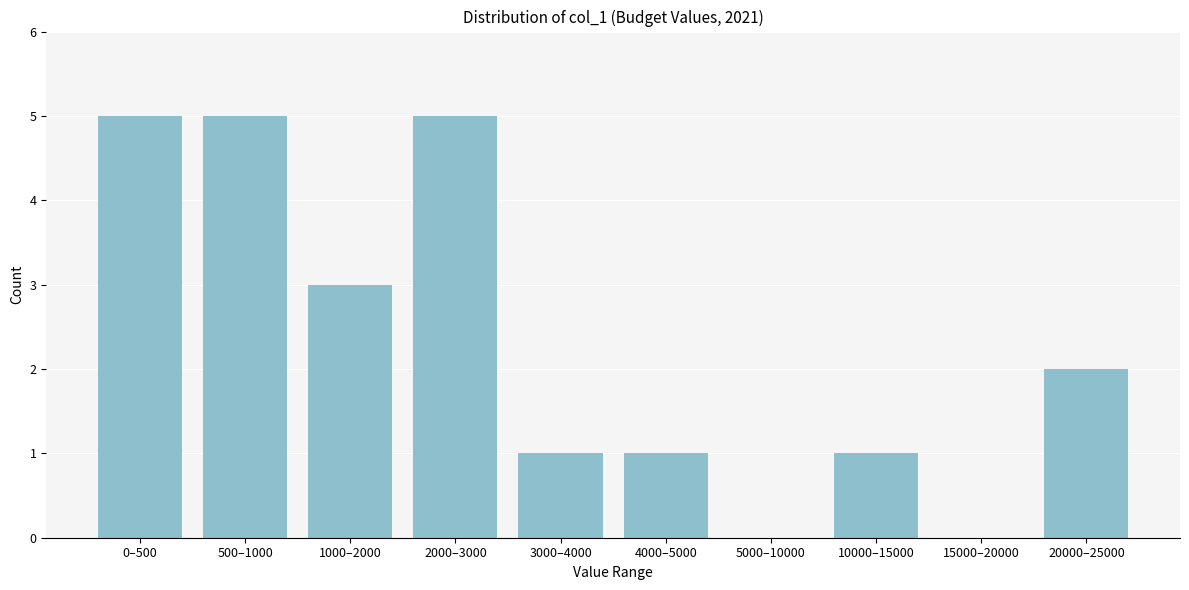

Reading right to left, transcribe all the data shown in this chart.

20000–25000=2	15000–20000=0	10000–15000=1	5000–10000=0	4000–5000=1	3000–4000=1	2000–3000=5	1000–2000=3	500–1000=5	0–500=5